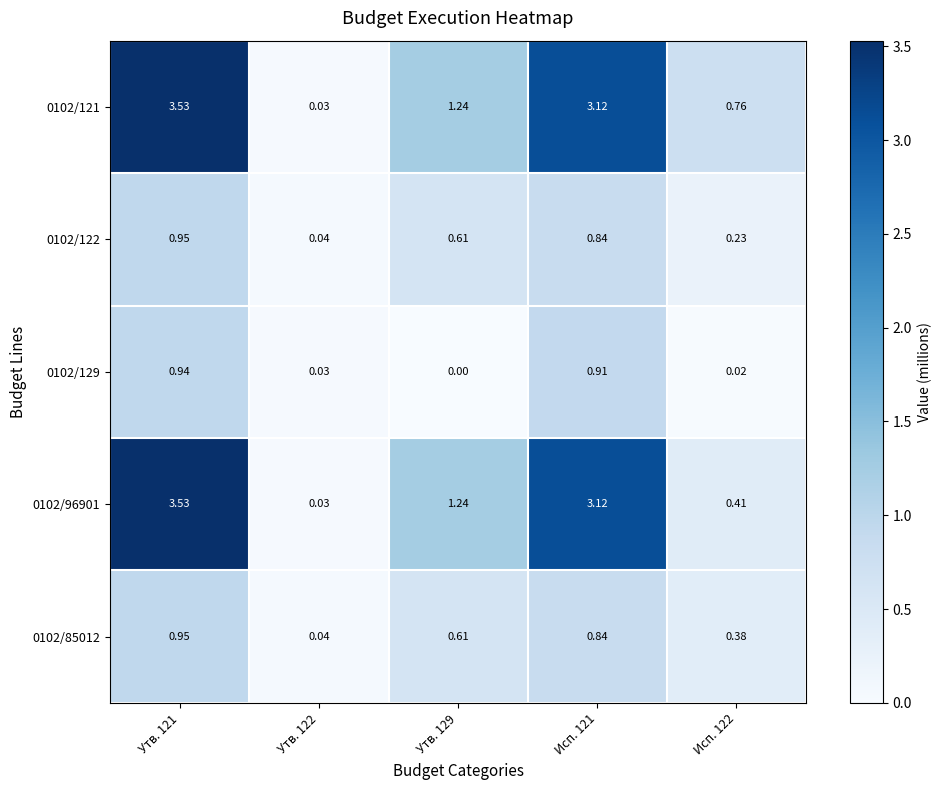

At Исп. 122, list the series in order from largest to smallest.

0102/121, 0102/96901, 0102/85012, 0102/122, 0102/129